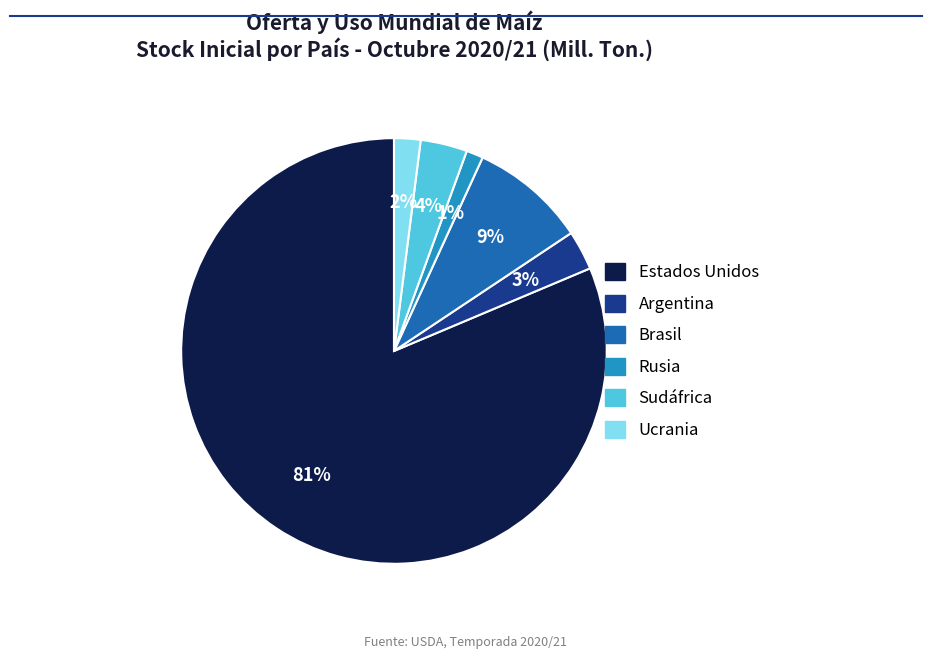

Does any single category account for the majority?

Yes